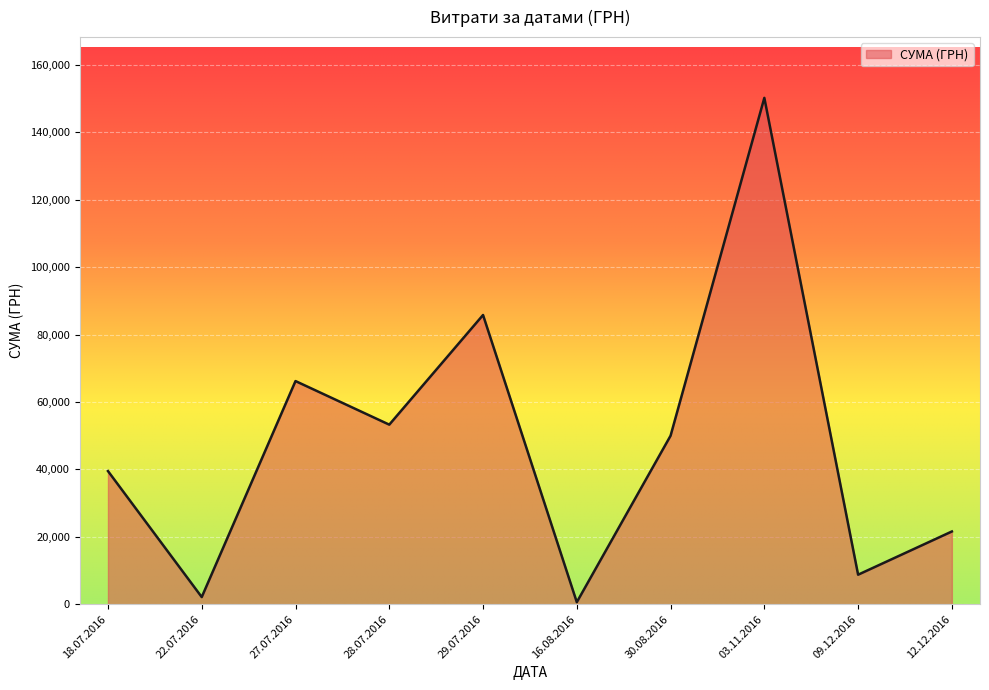

Reading left to right, transcribe all the data shown in this chart.

18.07.2016=39504.0	22.07.2016=2122.6	27.07.2016=66203.0	28.07.2016=53272.4	29.07.2016=85804.2	16.08.2016=609.0	30.08.2016=49993.0	03.11.2016=150216.7	09.12.2016=8760.0	12.12.2016=21581.0